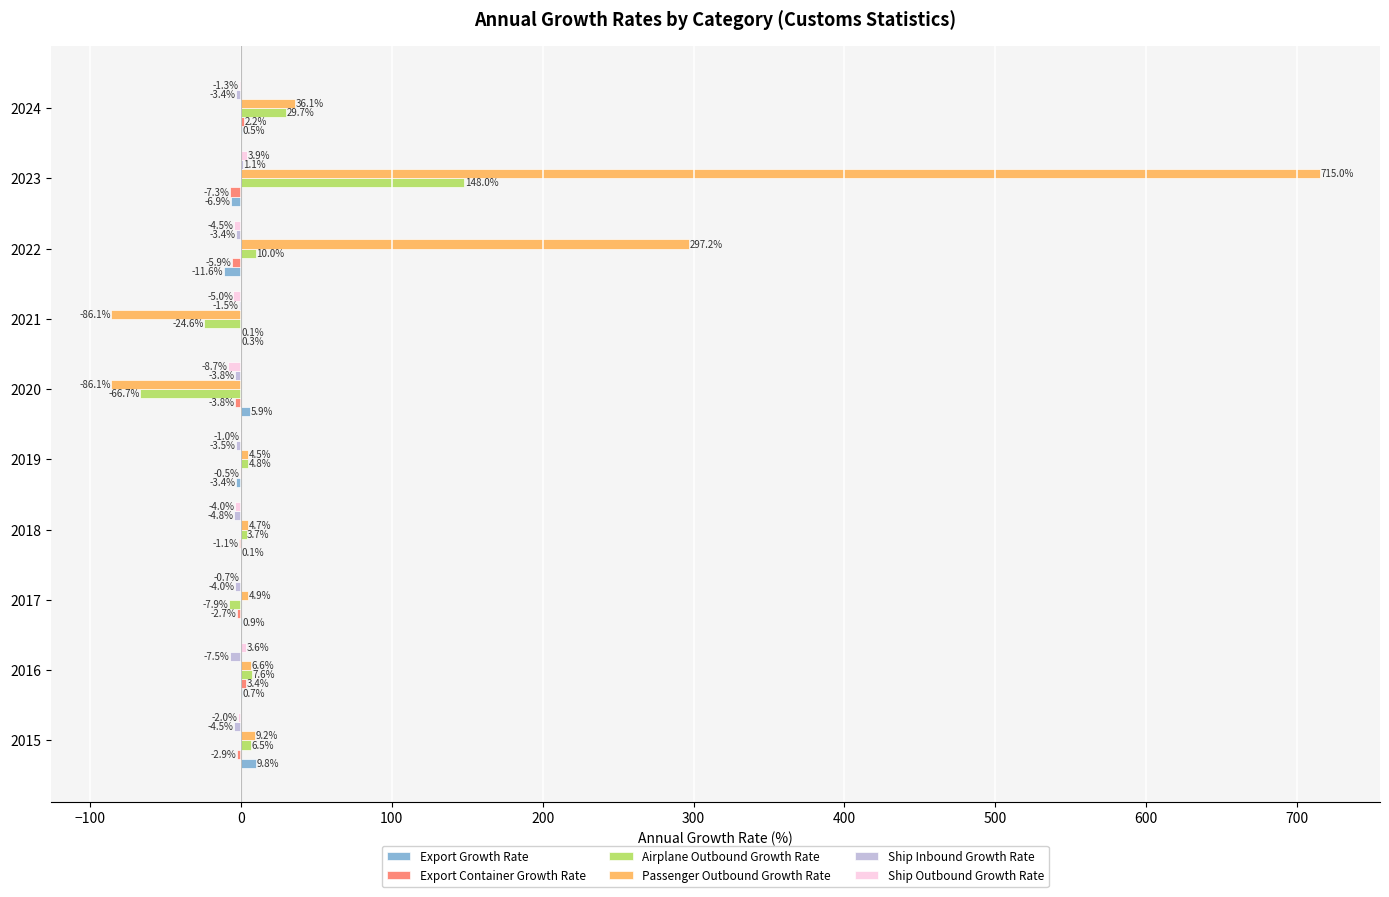

Between 2018 and 2019, which series saw the biggest shift?

Export Growth Rate